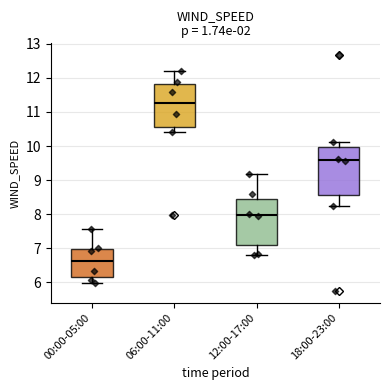

Where does the lower whisker of the box for 18:00-23:00 end on the y-axis? The values are not printed on the chart, so give them approximately, as read against the axis.

8.3